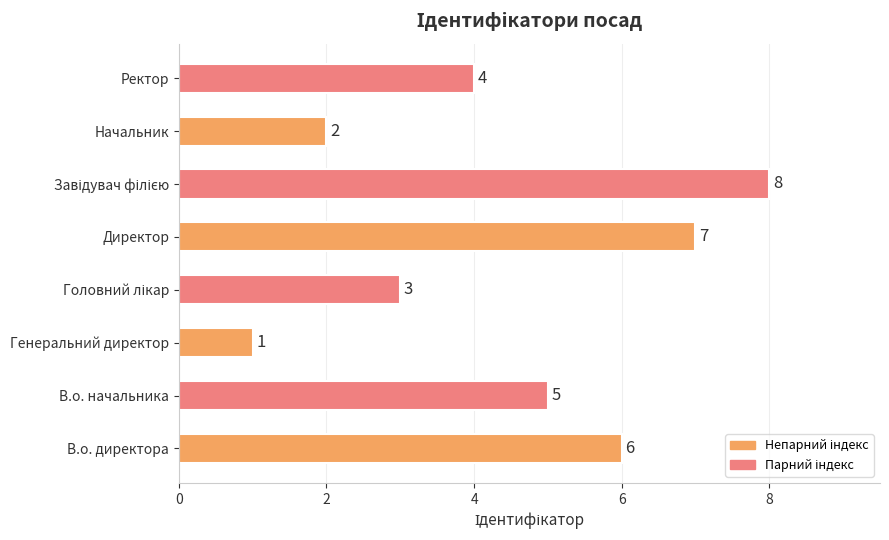

Reading bottom to top, transcribe all the data shown in this chart.

6	5	1	3	7	8	2	4